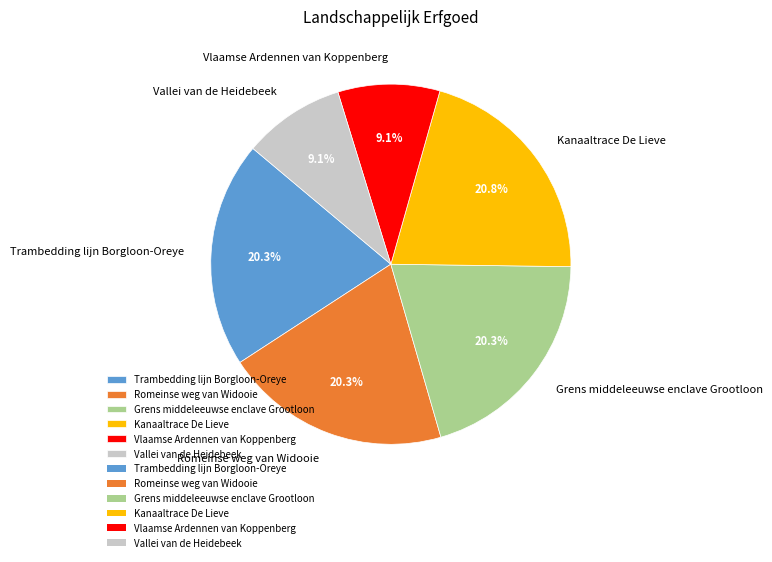

How many slices are in this pie chart?

6